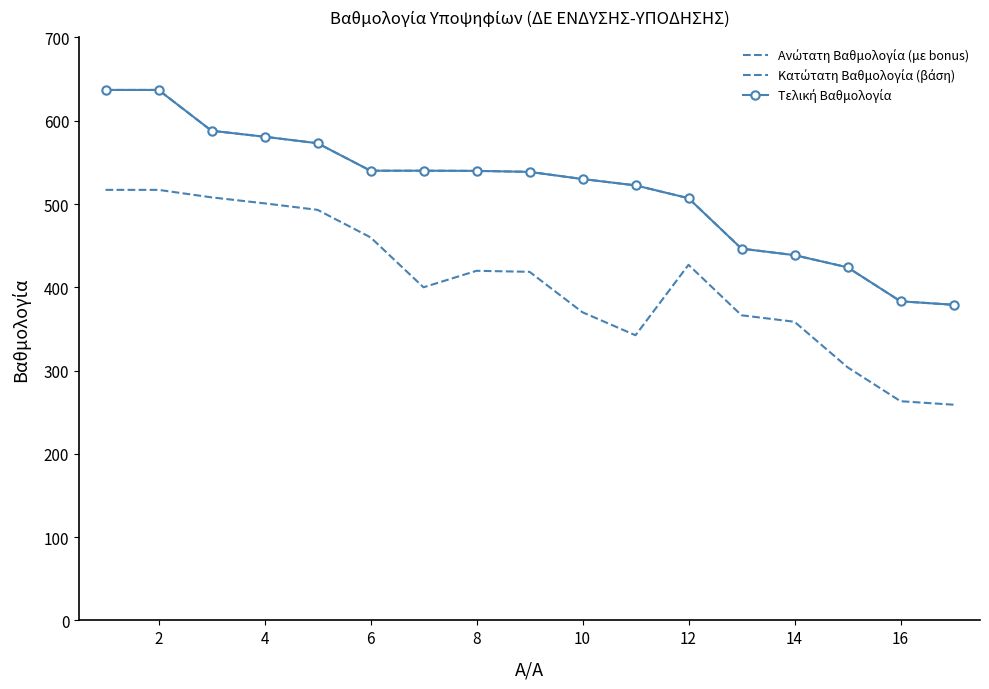

True or false: Ανώτατη Βαθμολογία (με bonus) has more than 0 points higher than both neighbors.

False